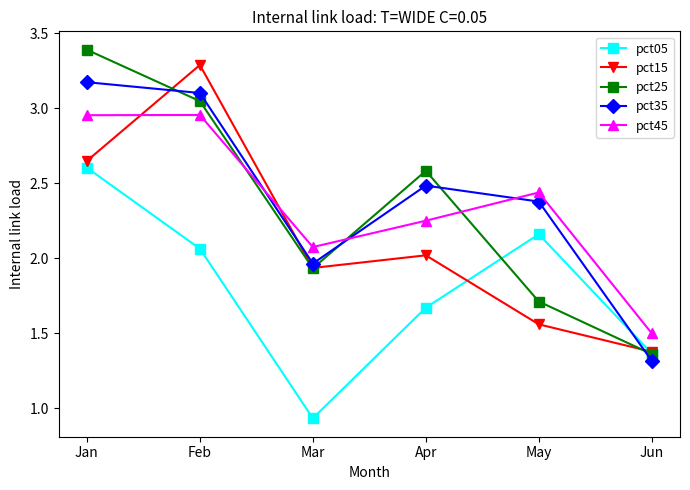

At which label does pct15 reach its peak?

Feb